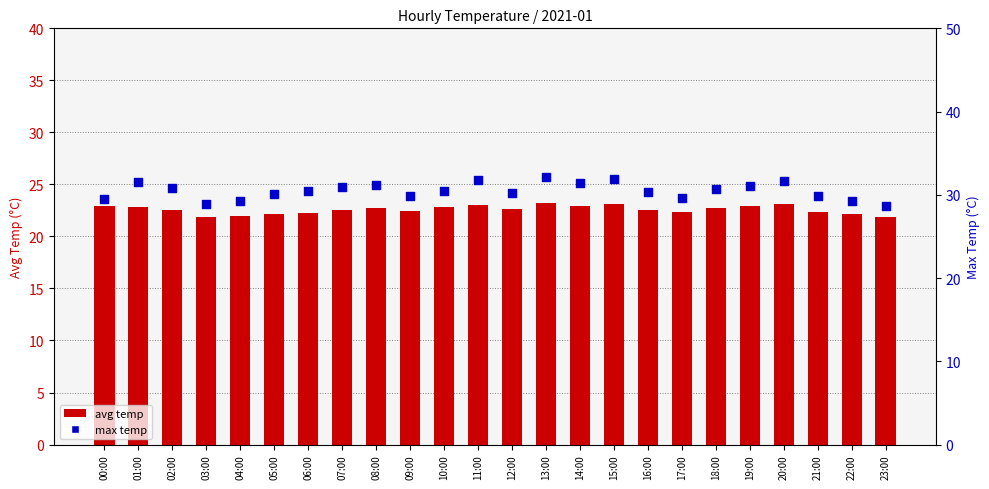

What are all the series names shown in the legend?

avg temp, max temp